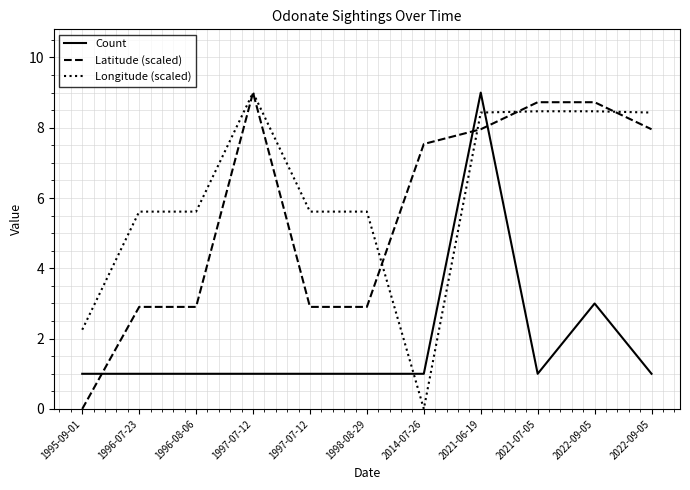

What is the label of the 9th point from the right?

1996-08-06